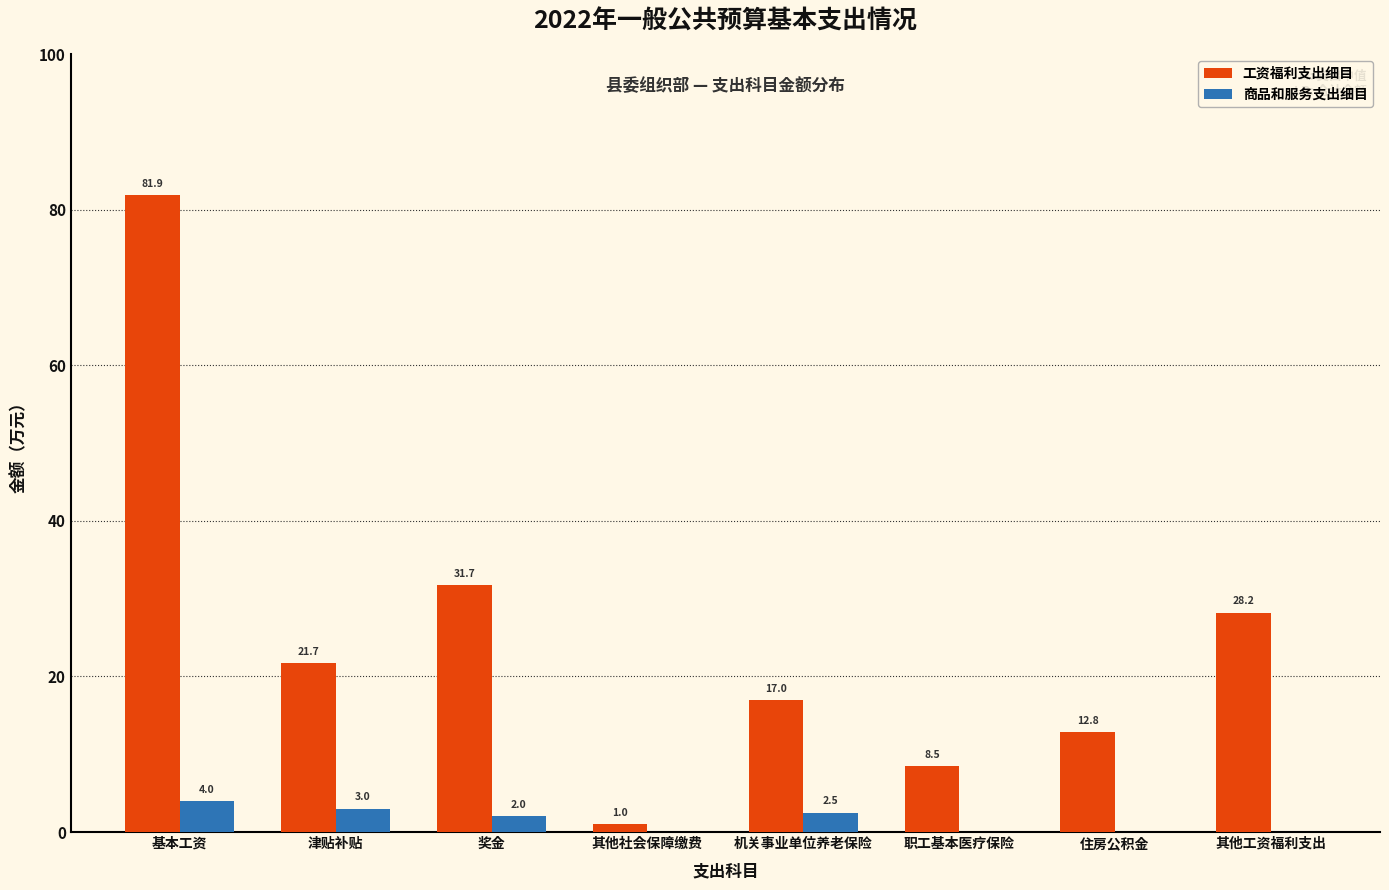

Reading left to right, extract all data points from this chart.

工资福利支出细目: 基本工资=81.9	津贴补贴=21.7	奖金=31.7	其他社会保障缴费=1.0	机关事业单位养老保险=17.0	职工基本医疗保险=8.5	住房公积金=12.8	其他工资福利支出=28.2
商品和服务支出细目: 基本工资=4.0	津贴补贴=3.0	奖金=2.0	其他社会保障缴费=0.0	机关事业单位养老保险=2.5	职工基本医疗保险=0.0	住房公积金=0.0	其他工资福利支出=0.0